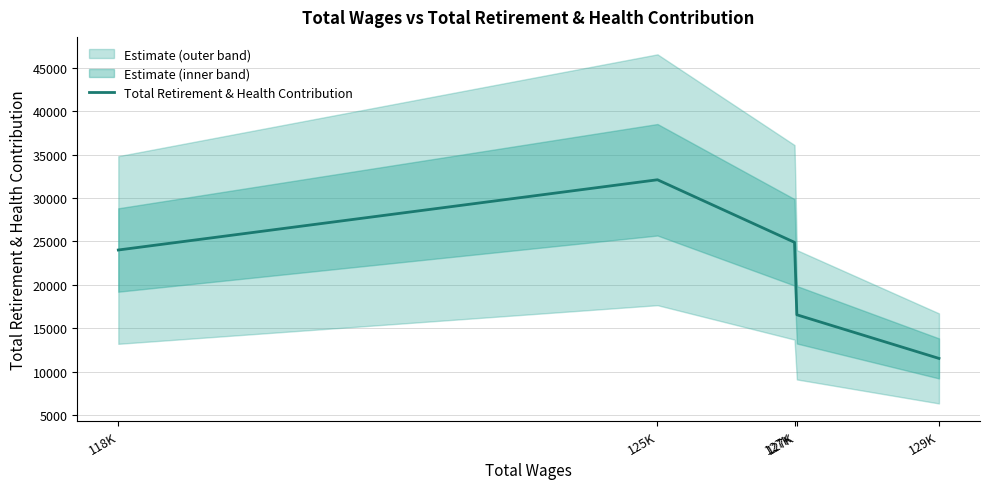

Is it true that the value at 118K is 24011?

True